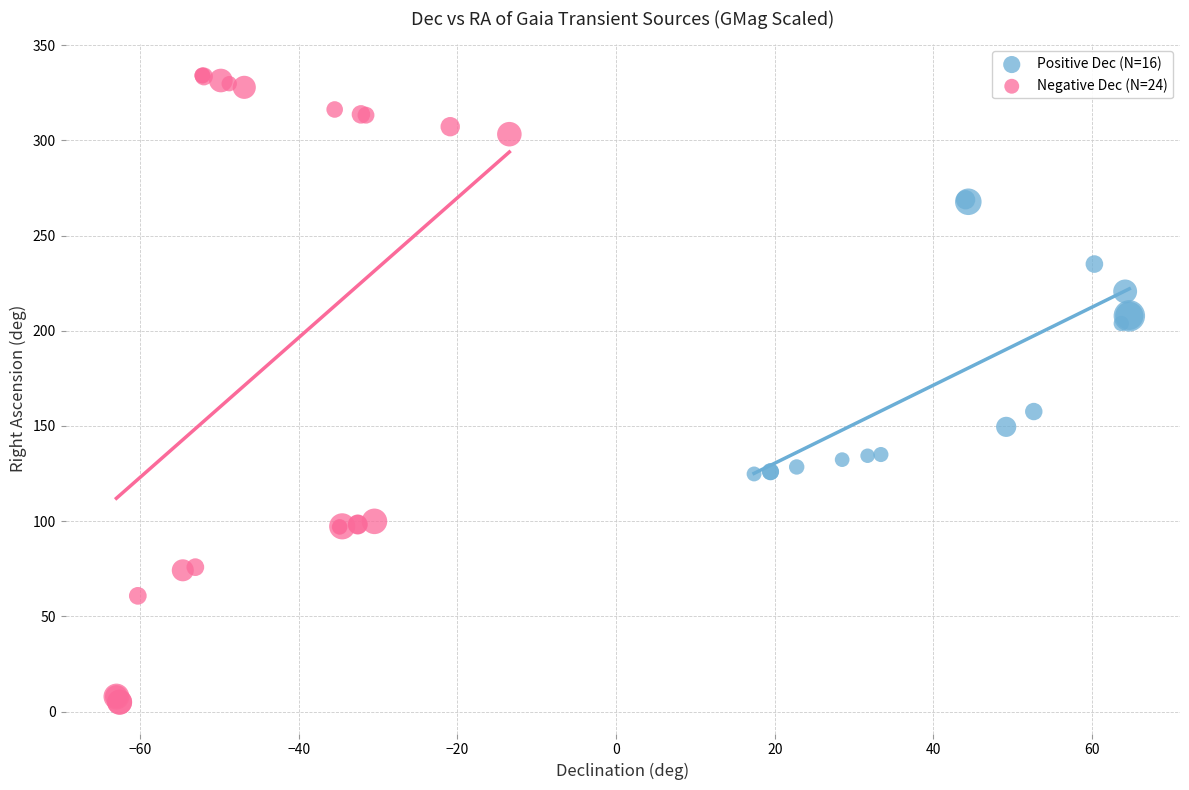

Which series contains the highest Y value?

Negative Dec (N=24)